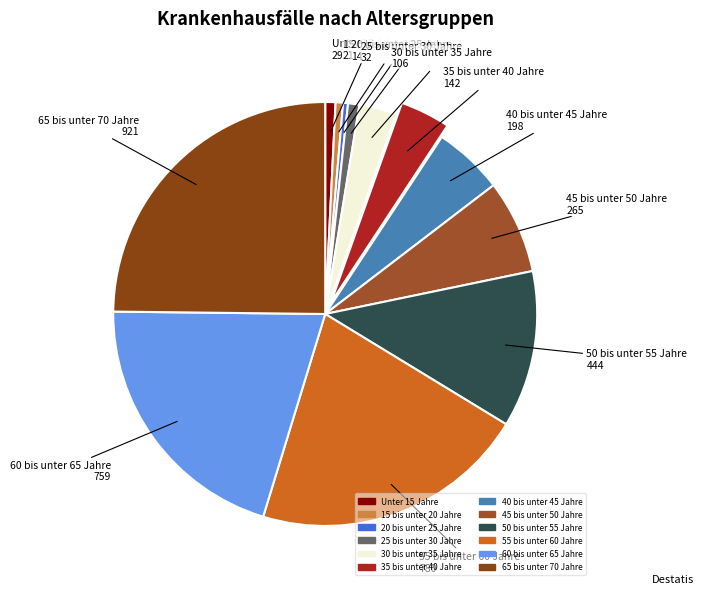

Which slice is the largest?

65 bis unter 70 Jahre